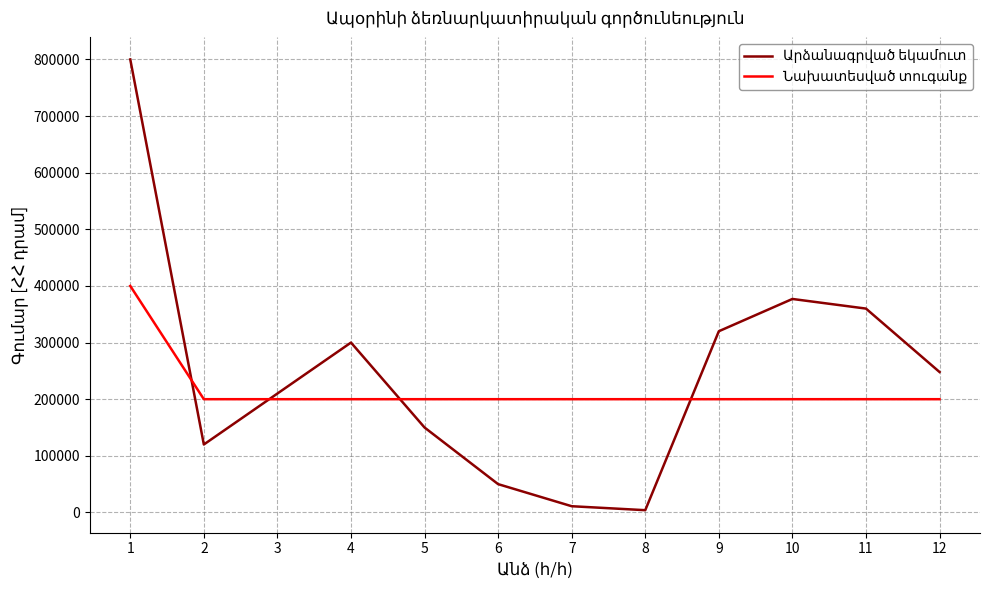

What is the maximum value shown in the chart?

800000